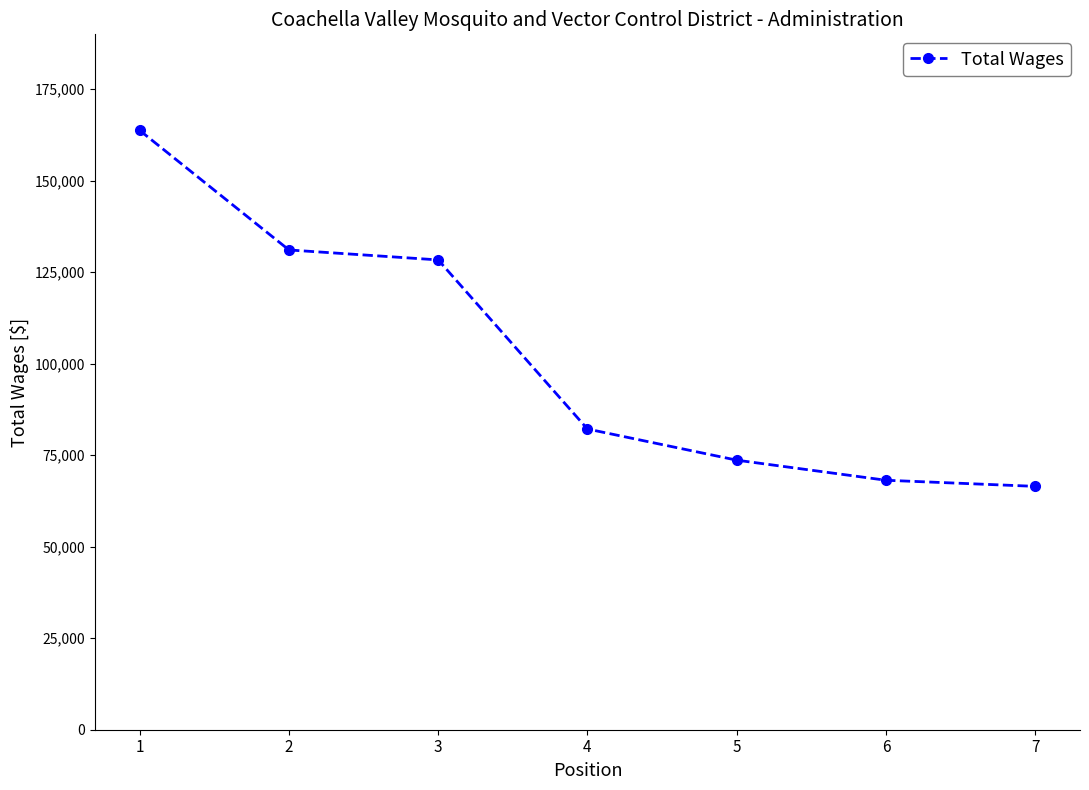

Which label corresponds to the largest value in the chart?

1